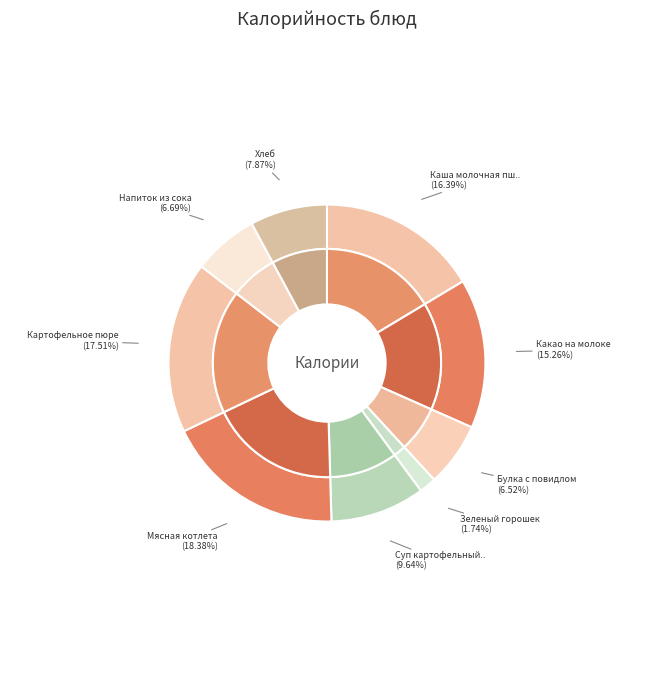

Which category has the smallest portion of the pie?

Зеленый горошек